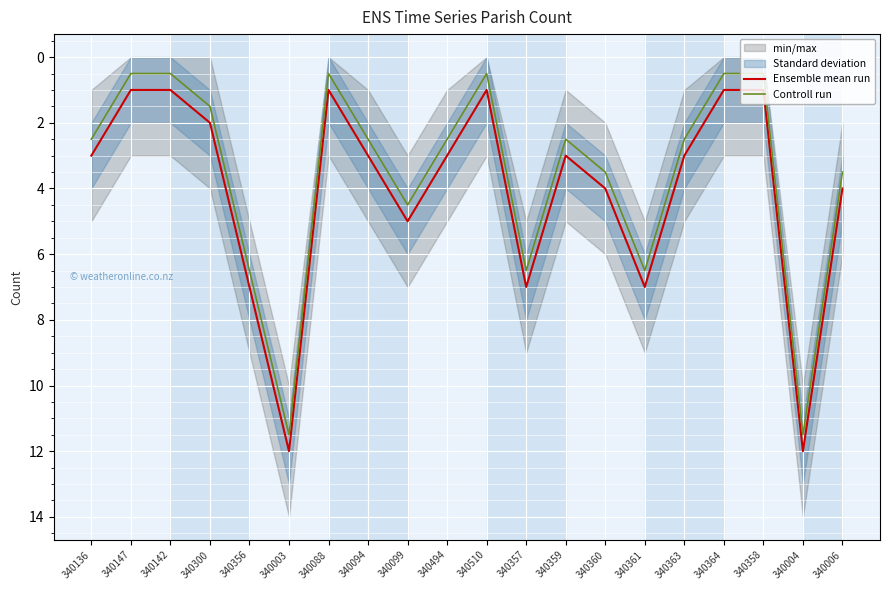

What is the label of the 6th point from the left?

340003